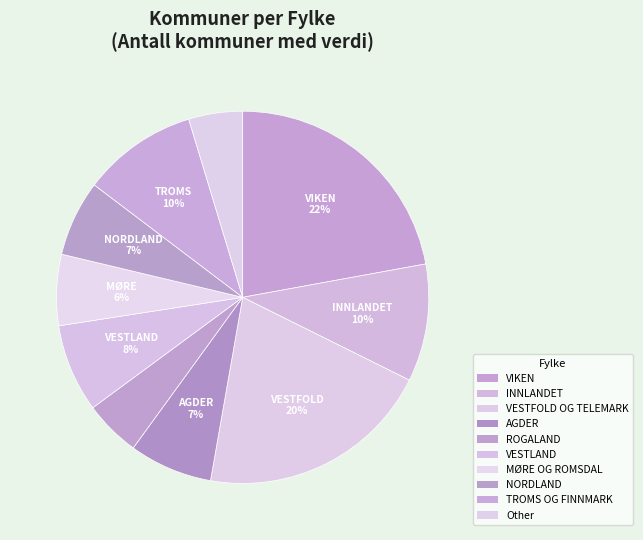

Count the number of slices in the pie.

10